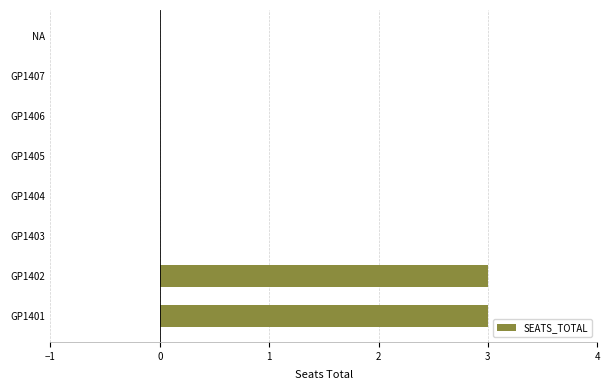

True or false: the data shows 1 at GP1402.

False